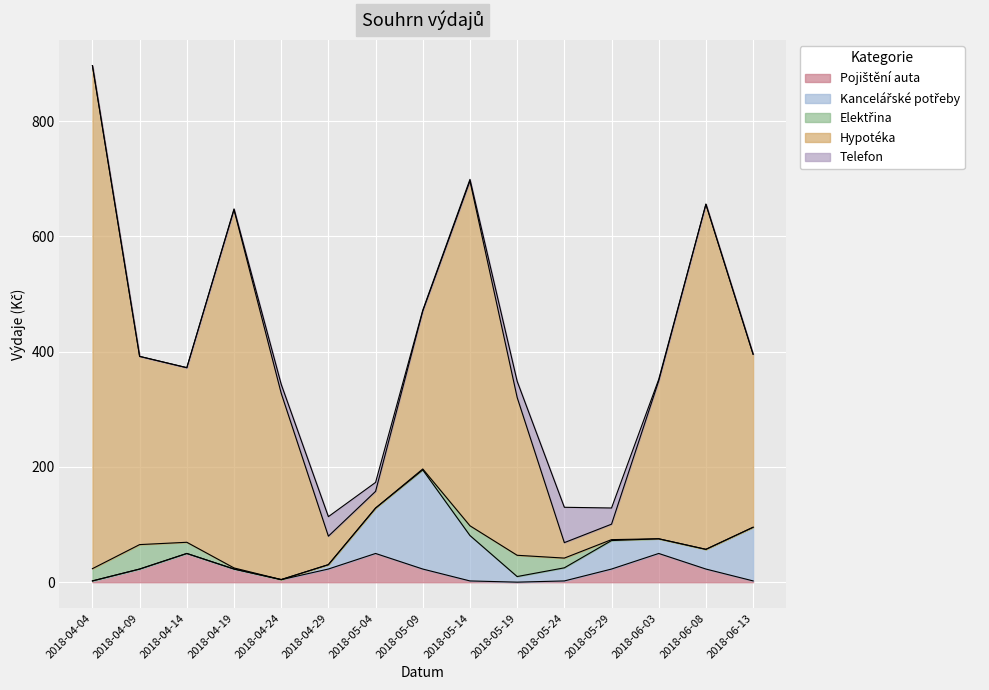

At which category is the sum across all series the highest?

2018-04-04